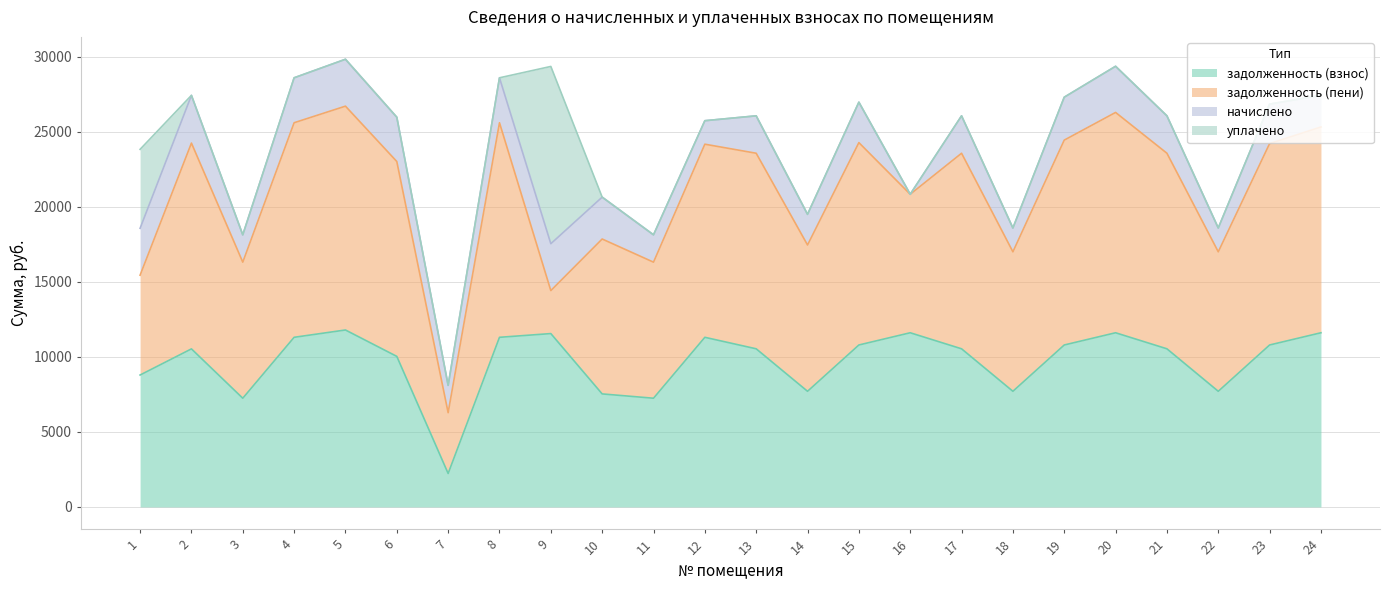

What is the total value across all series at 3?

18126.0